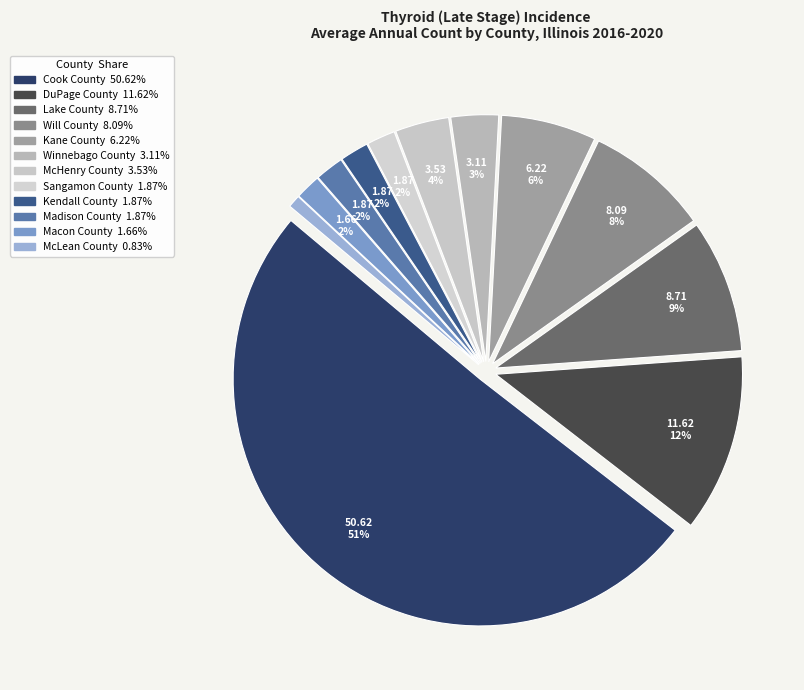

Count the number of slices in the pie.

12